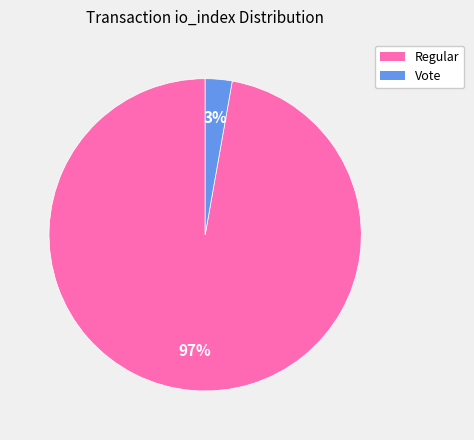

Is there any slice that represents more than half of the pie?

Yes